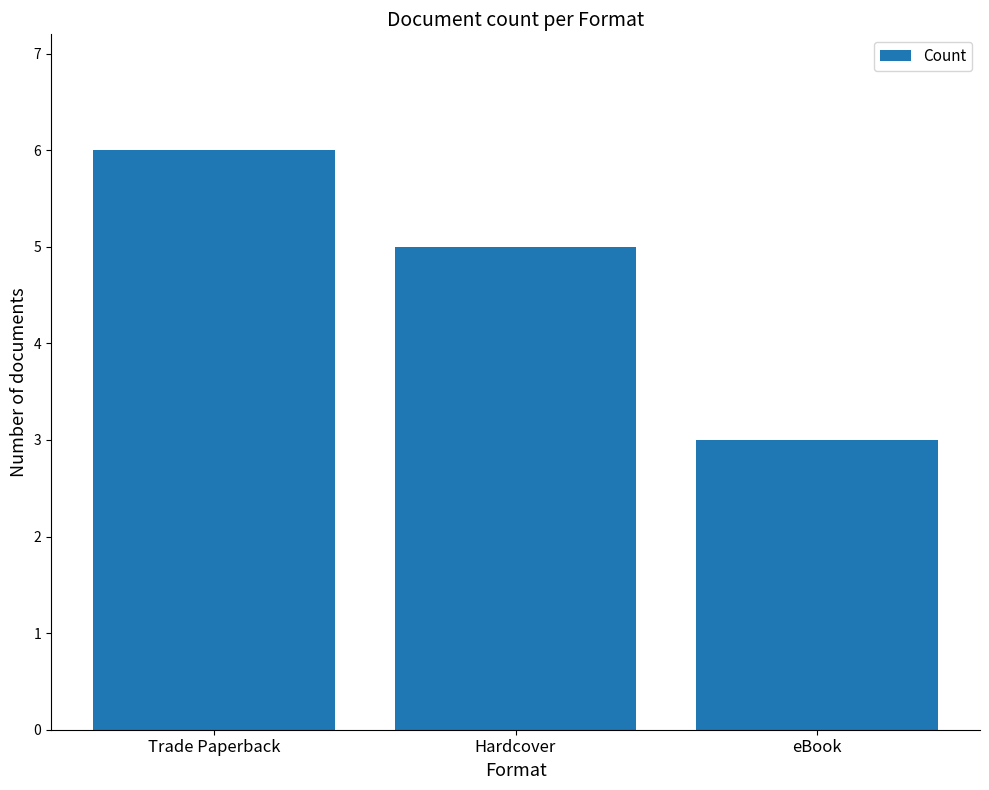

How many bars are there in total?

3